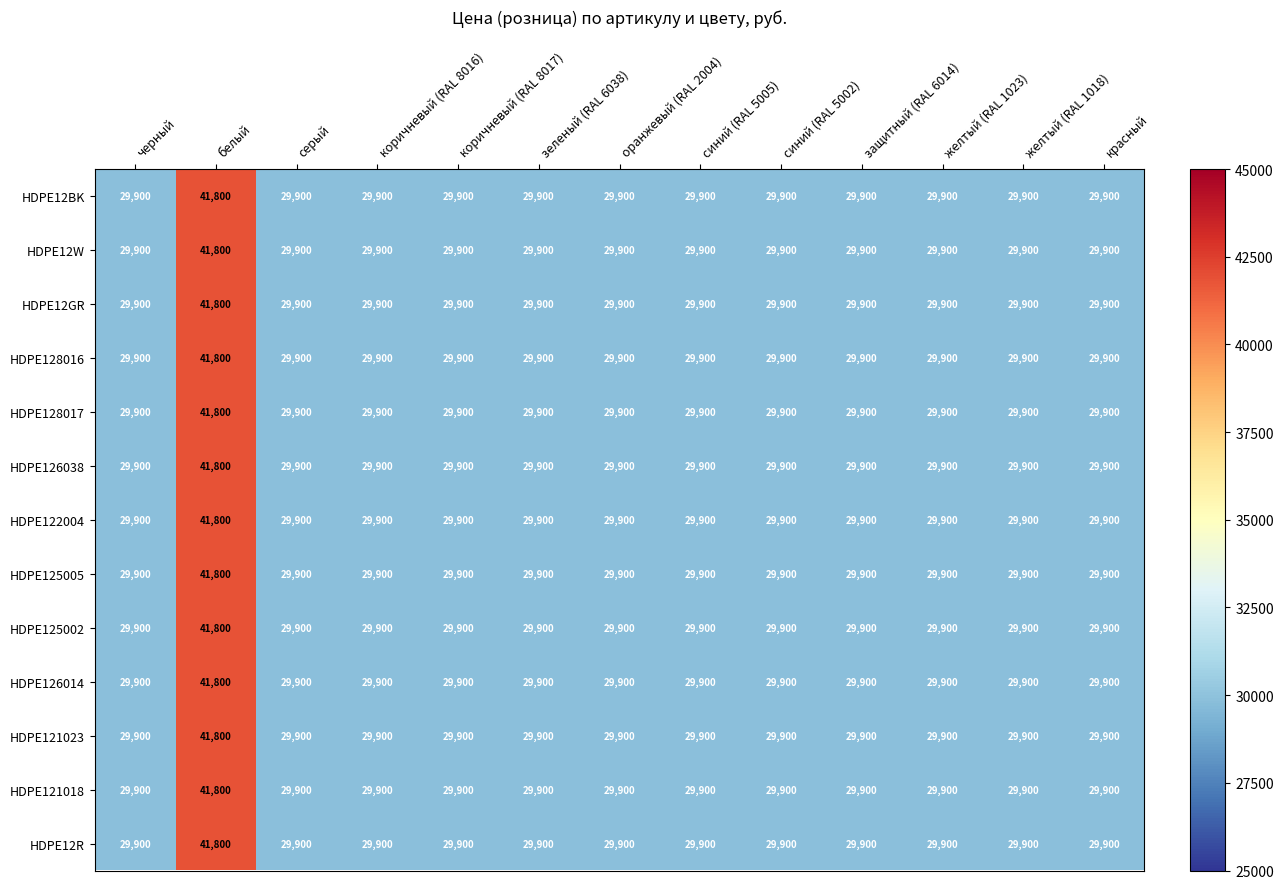

Which category has the highest value across all series?

белый